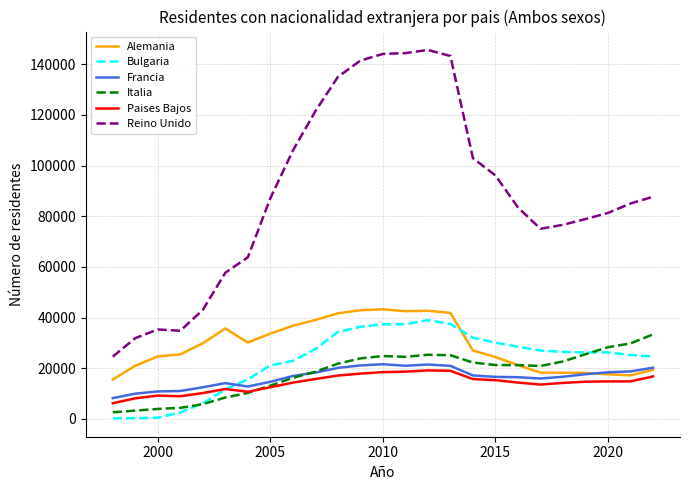

True or false: Paises Bajos and Reino Unido cross at least once.

False